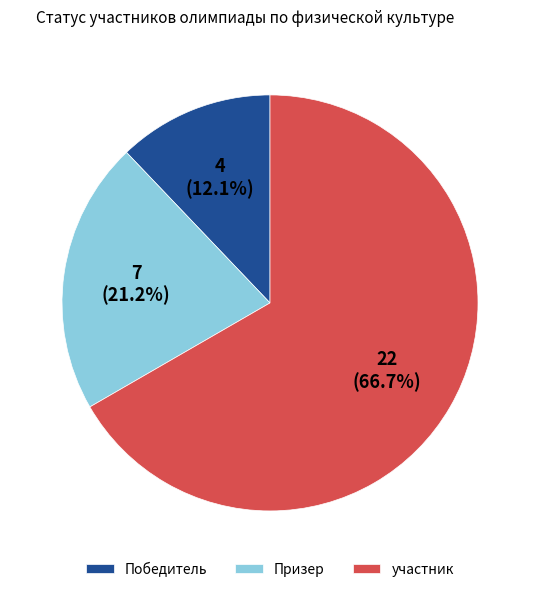

Which has a higher value, Победитель or участник?

участник